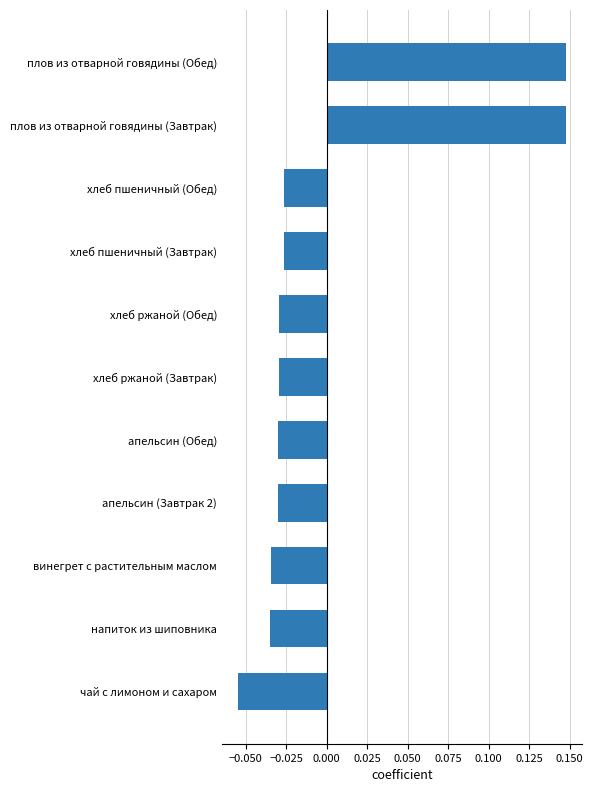

At which category does the chart reach its minimum across all series?

чай с лимоном и сахаром